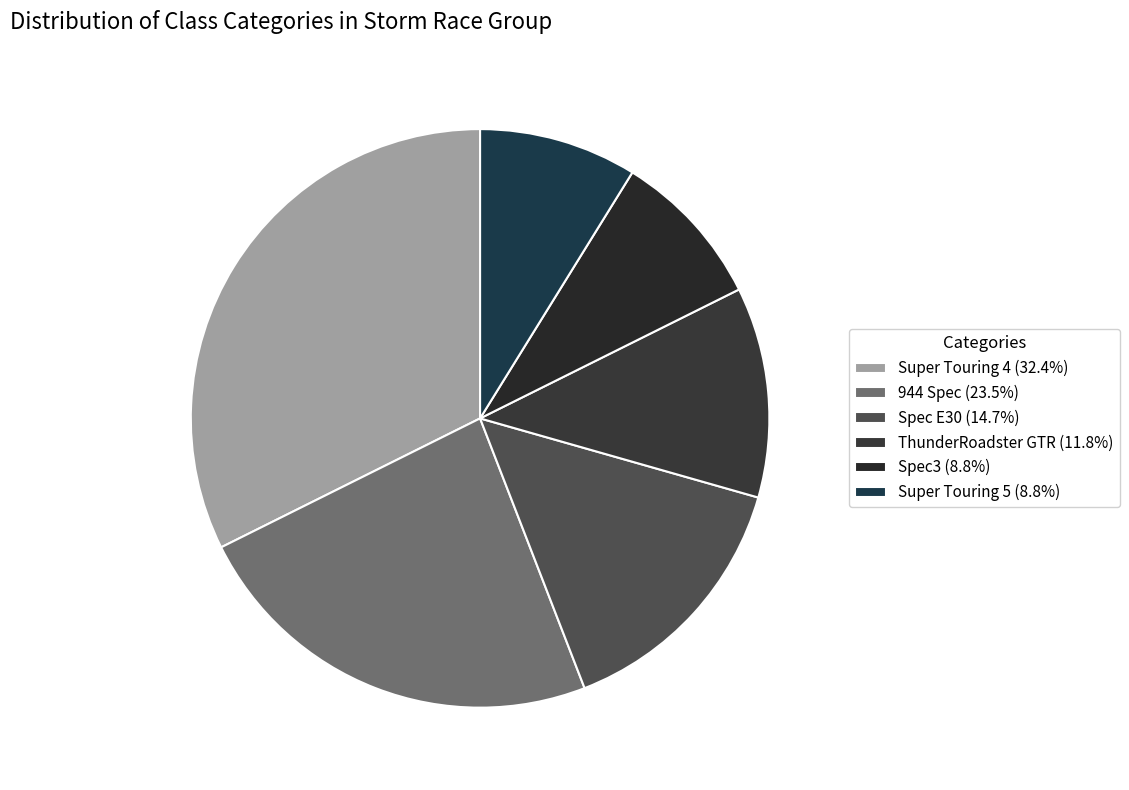

Count the number of slices in the pie.

6